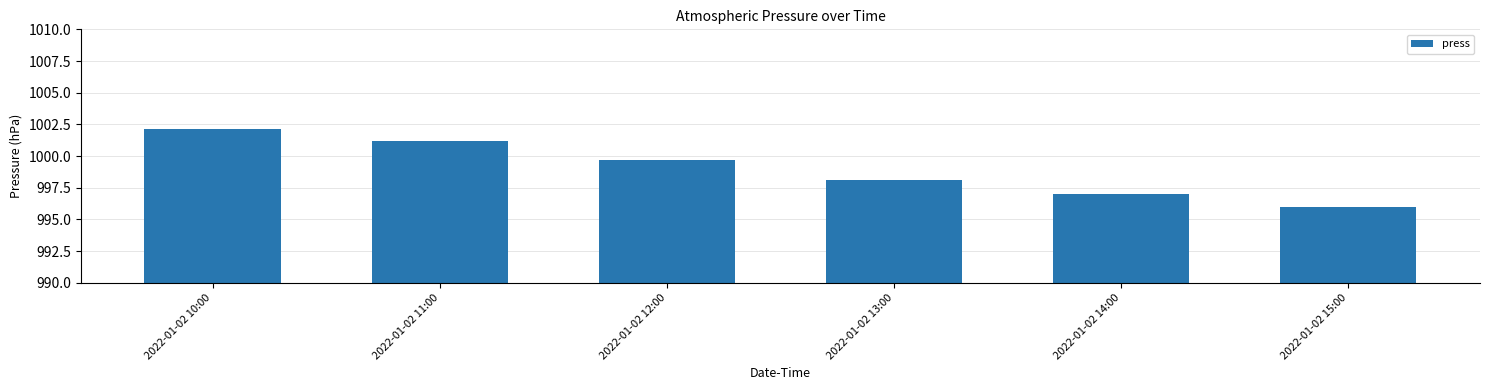

List the labels in order of value, smallest first.

2022-01-02 15:00, 2022-01-02 14:00, 2022-01-02 13:00, 2022-01-02 12:00, 2022-01-02 11:00, 2022-01-02 10:00